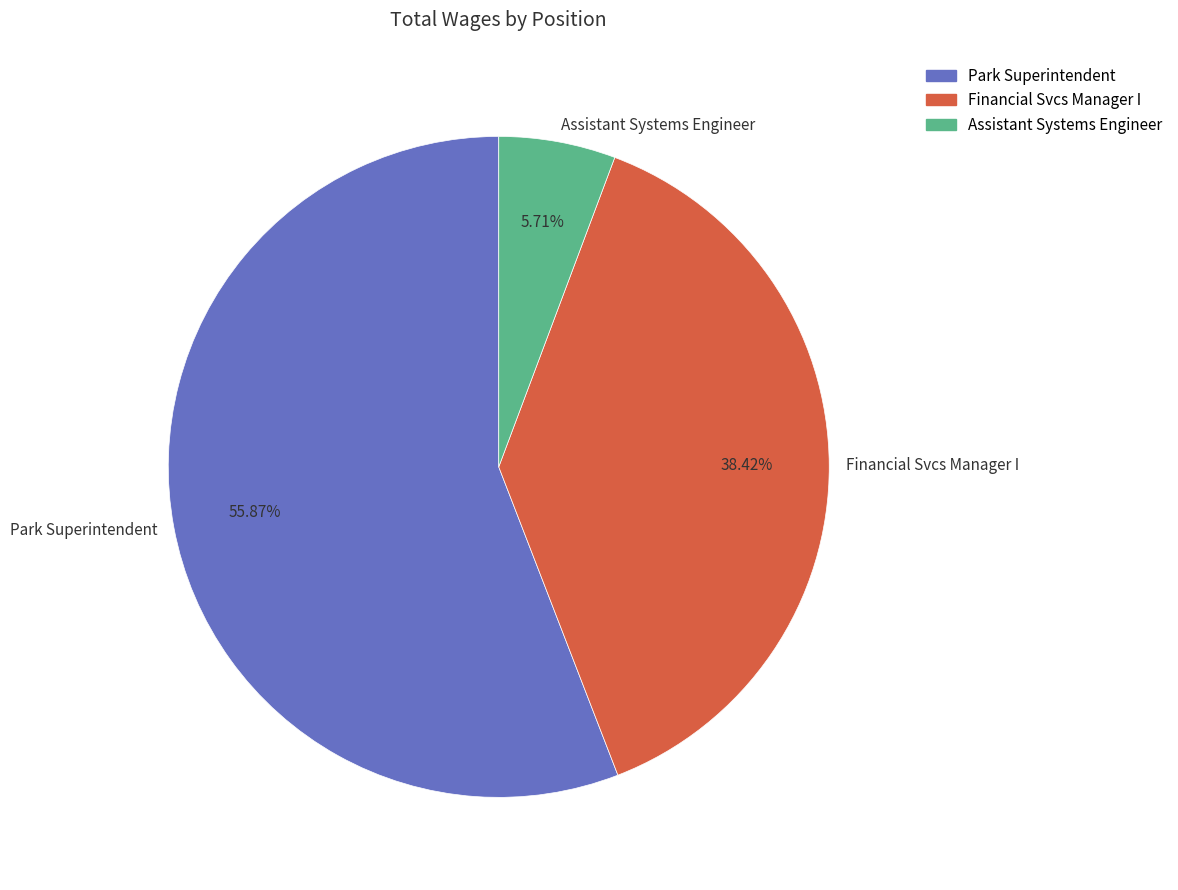

Count the number of slices in the pie.

3